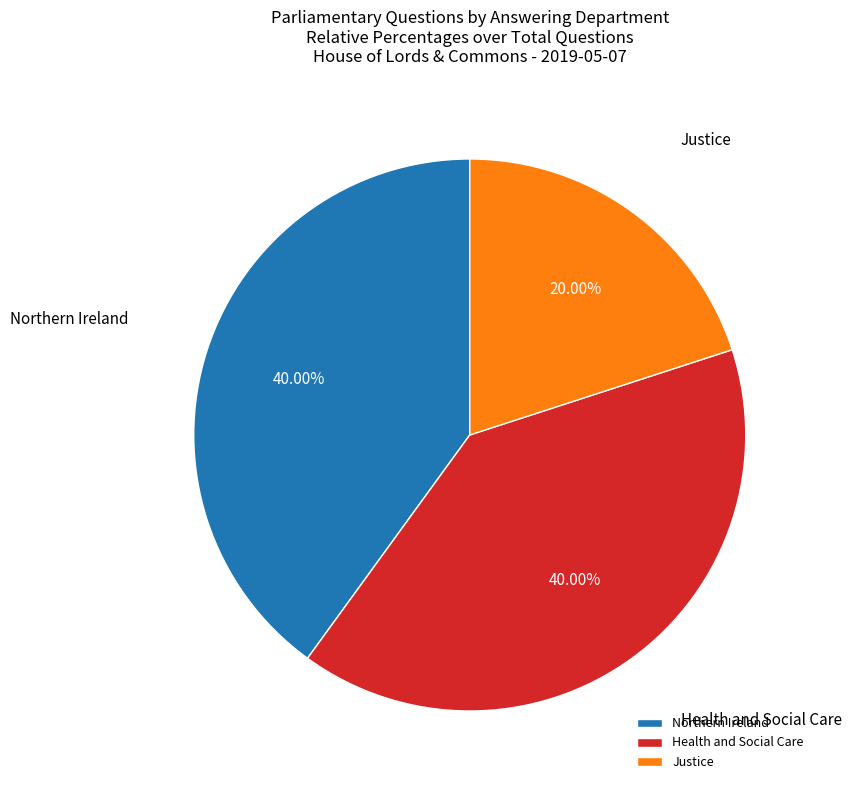

Do Northern Ireland and Justice together represent more than half of the pie?

Yes